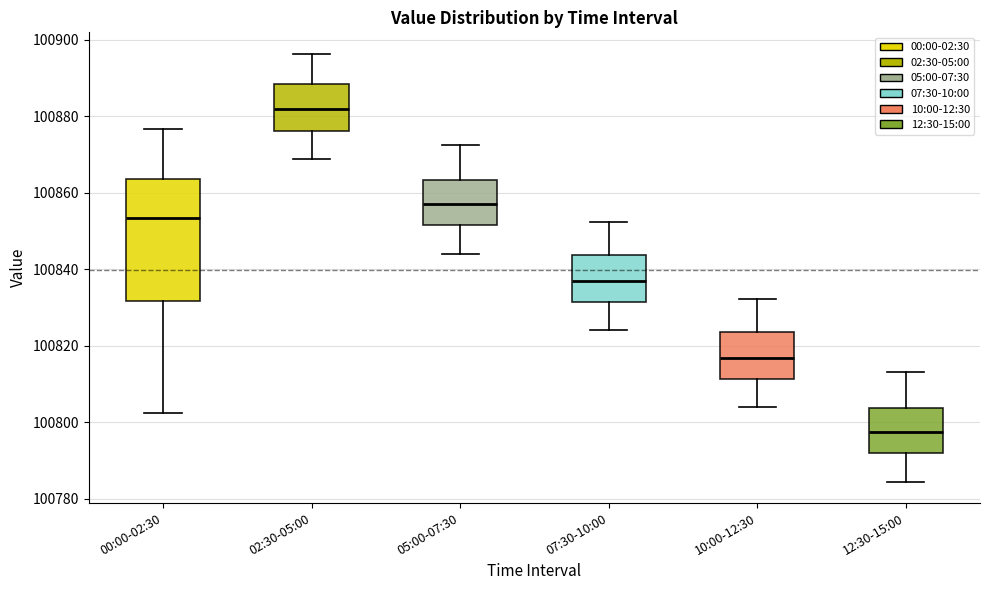

Comparing the boxes themselves (not the whiskers), which one is the tallest?

00:00-02:30